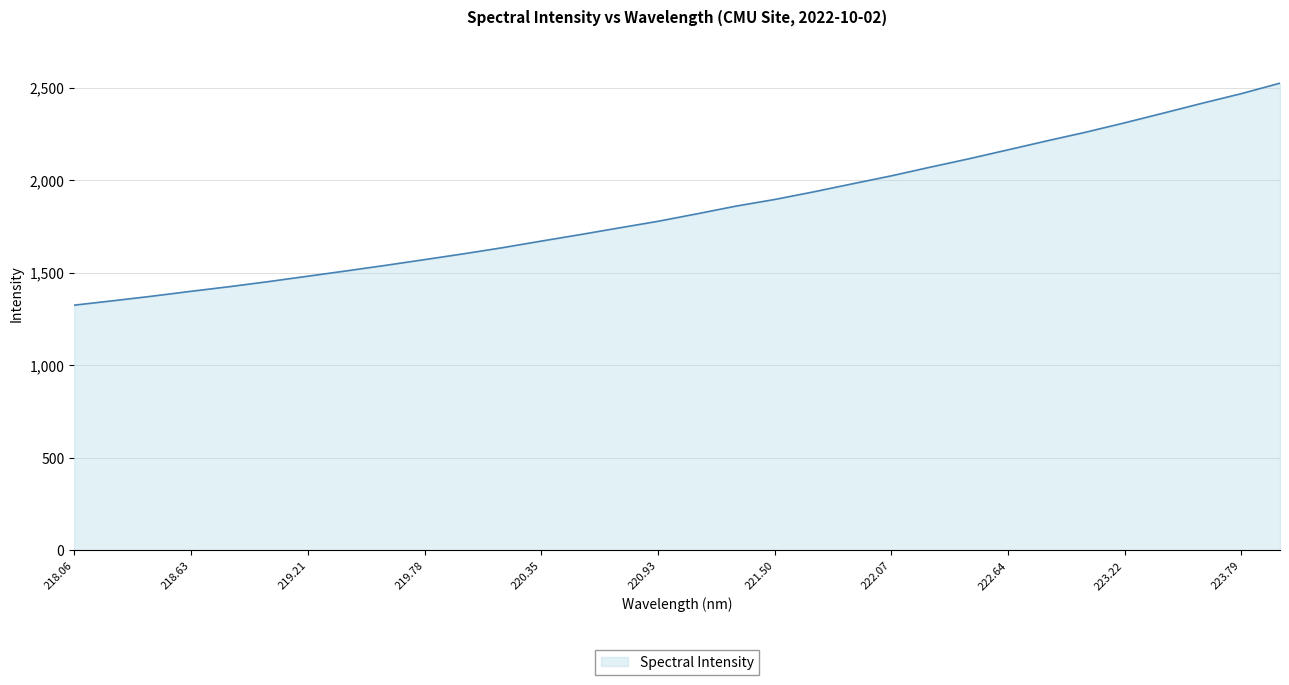

What is the difference between the maximum and minimum values?

1199.0